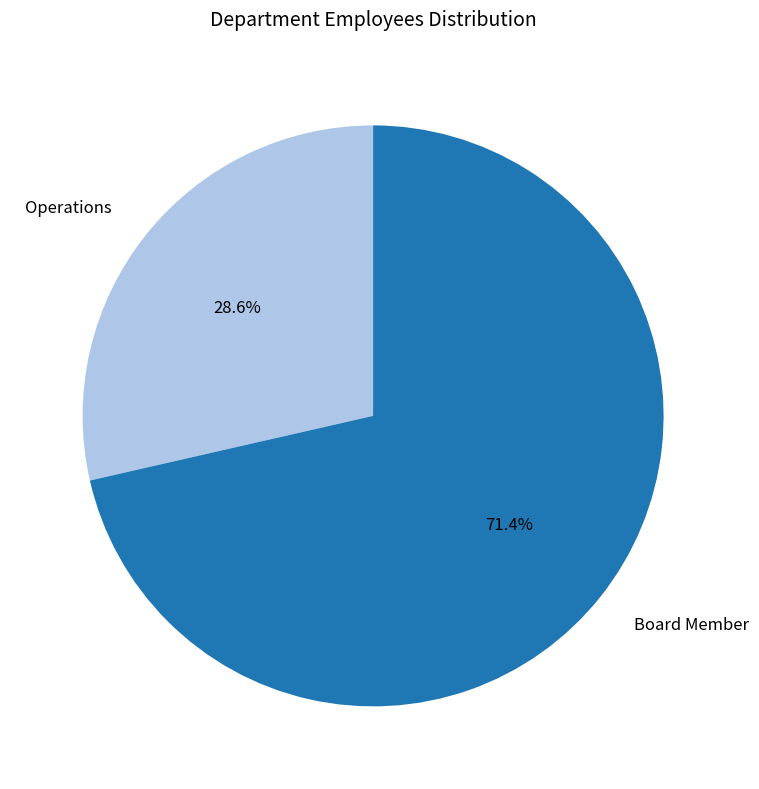

To the nearest percent, what is the average slice percentage?

50%